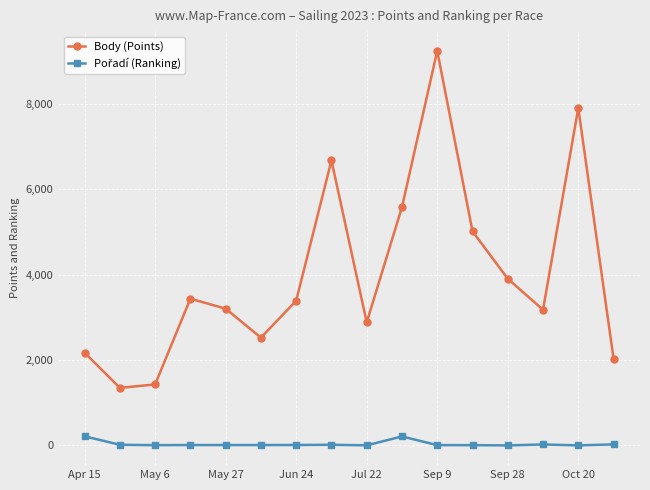

What is the sum of all Body (Points) values?

63920